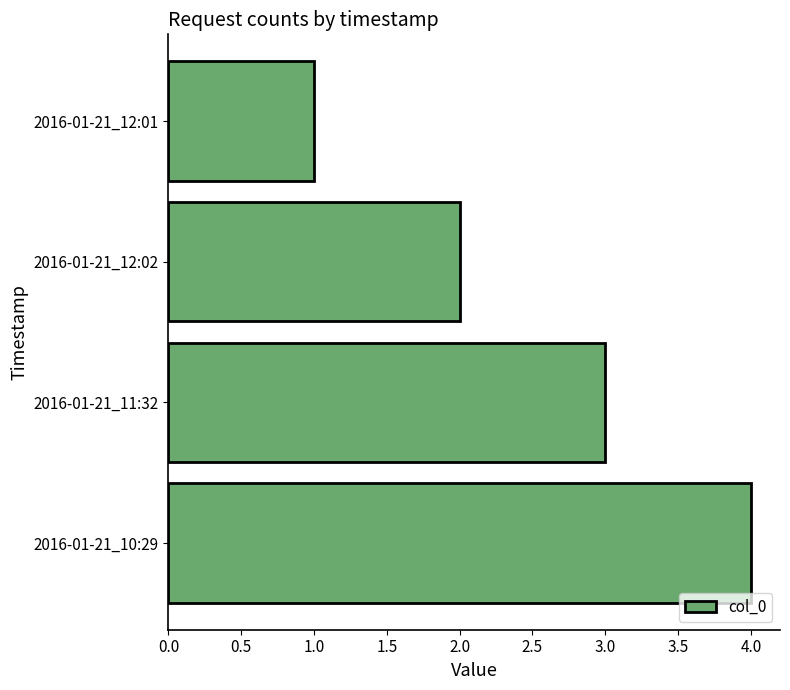

What is the change in value from 2016-01-21_12:01 to 2016-01-21_12:02?

+1